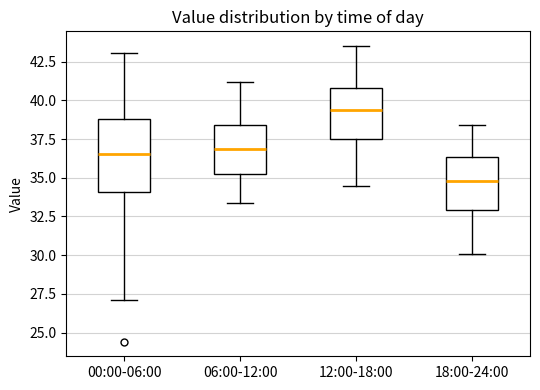

Where is the upper edge of the box for 18:00-24:00 on the y-axis? The values are not printed on the chart, so give them approximately, as read against the axis.

36.5